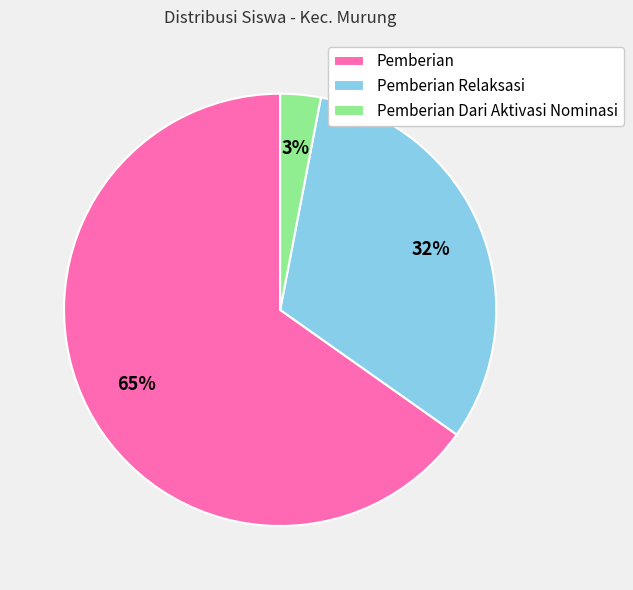

Which category has the biggest portion of the pie?

Pemberian